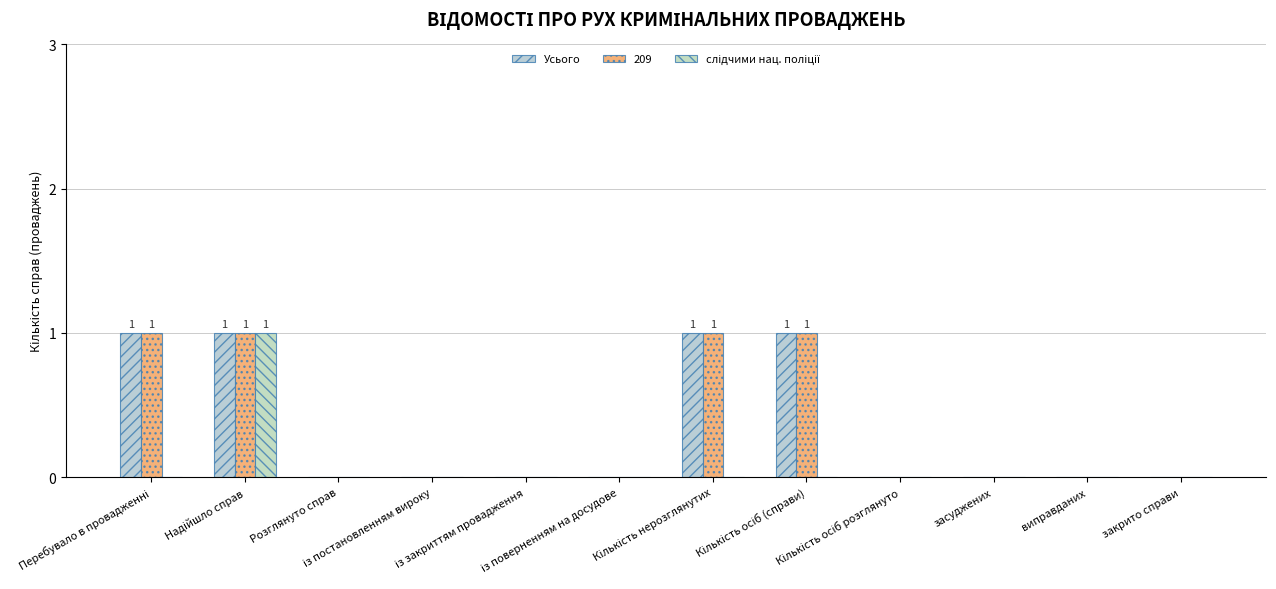

Does the chart contain stacked bars?

No